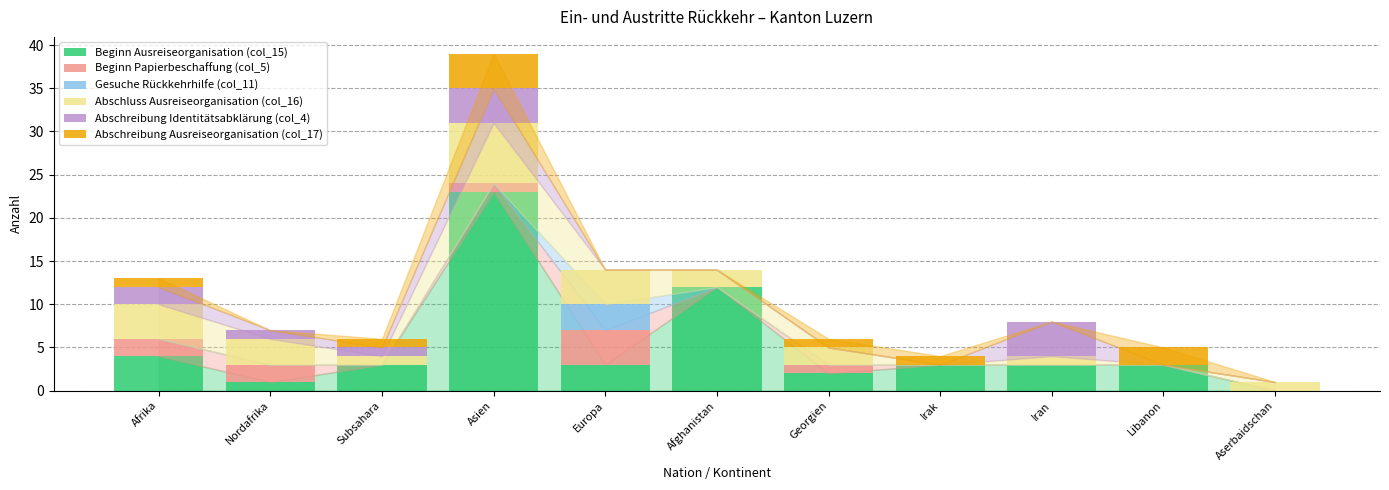

Are the bars horizontal?

No